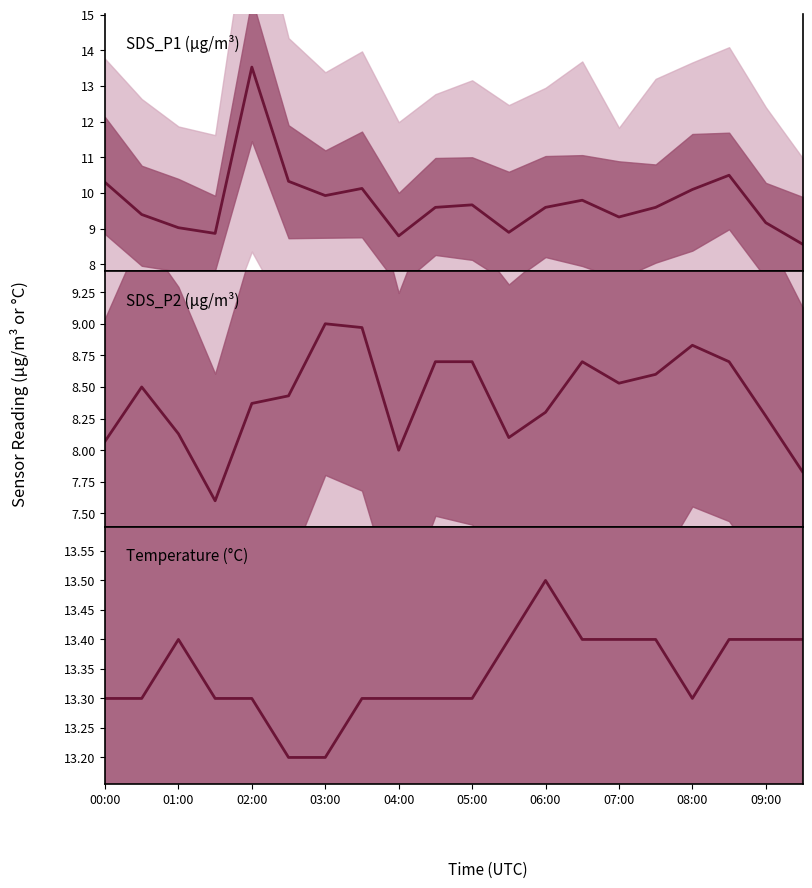

What is the total value across all series at 00:00?

31.7